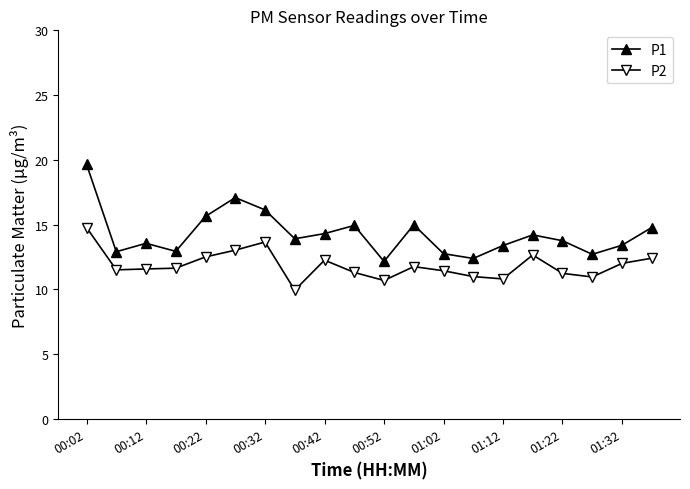

What is the value of the P1 point at the 8th from the left?

13.9